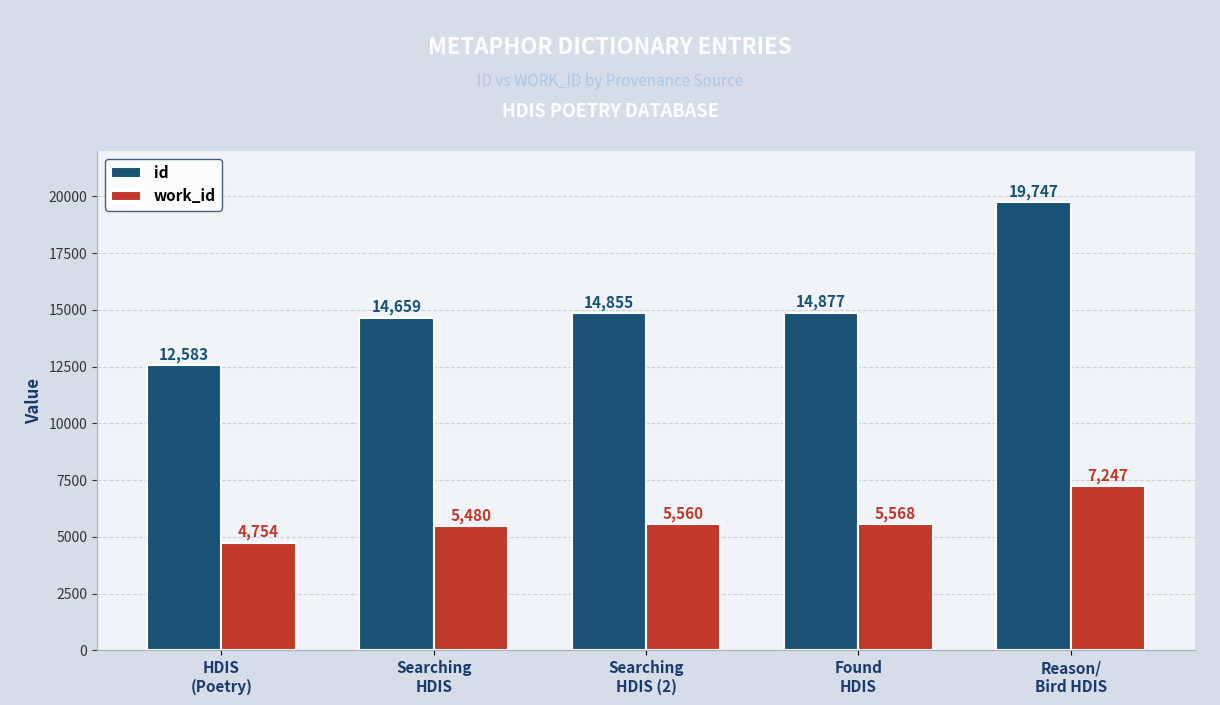

What position from the right is Found
HDIS?

2